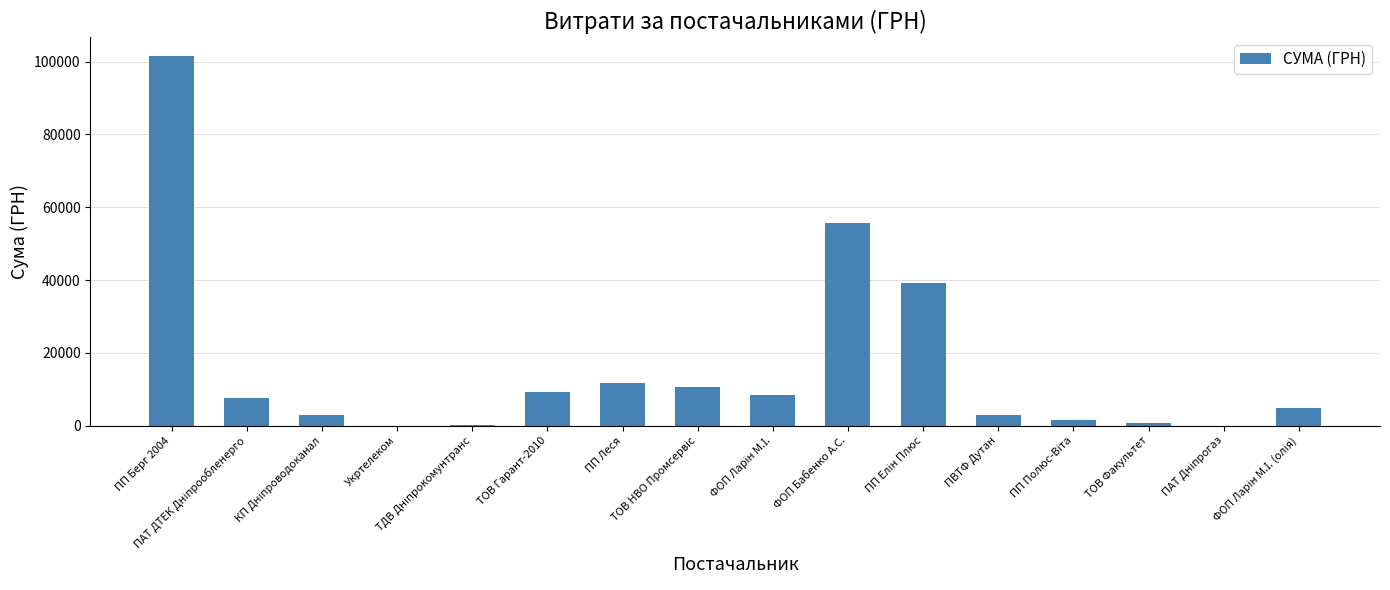

What is the greatest value displayed?

101558.0